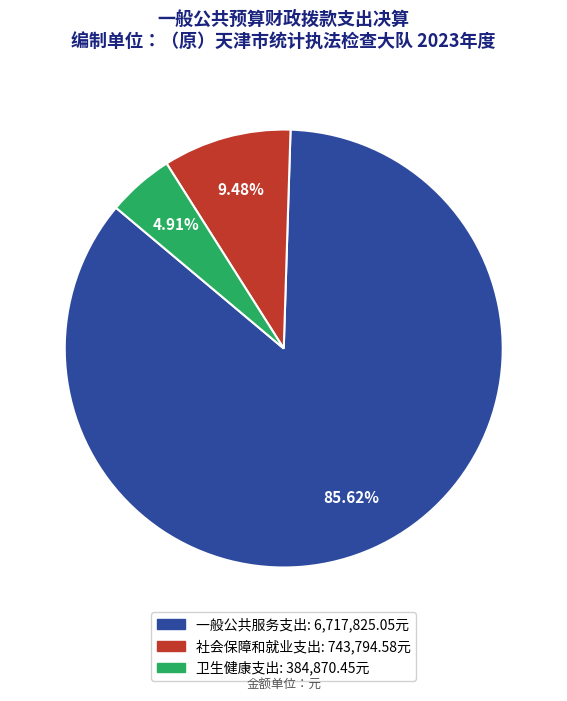

What is the ratio of the value at 社会保障和就业支出 to the value at 卫生健康支出?

1.9